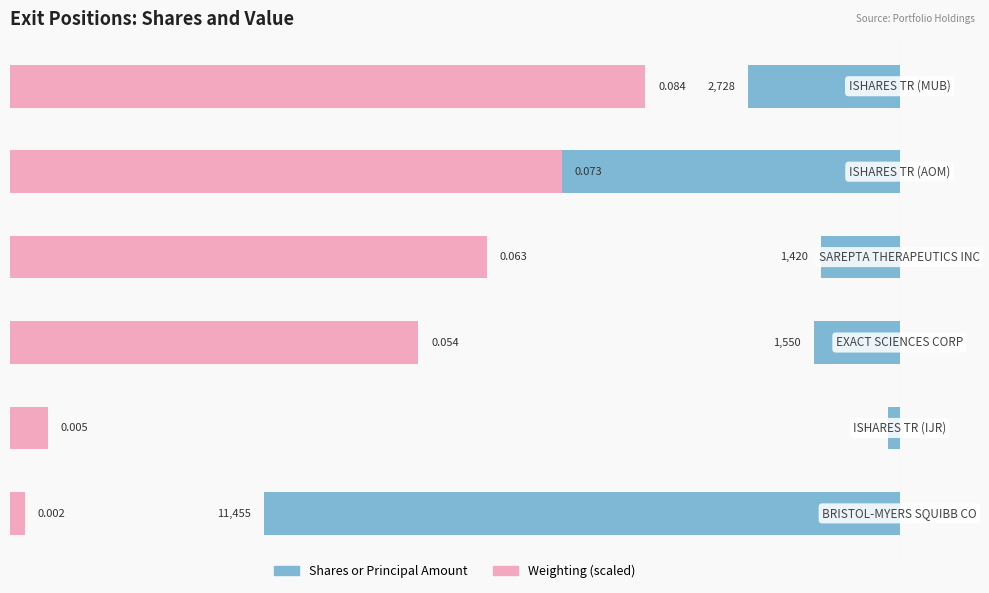

Reading left to right, extract all data points from this chart.

Shares or Principal Amount: 11455.0	200.0	1550.0	1420.0	6489.0	2728.0
Weighting (scaled): 272.7	681.8	7363.9	8591.2	9954.9	11455.0